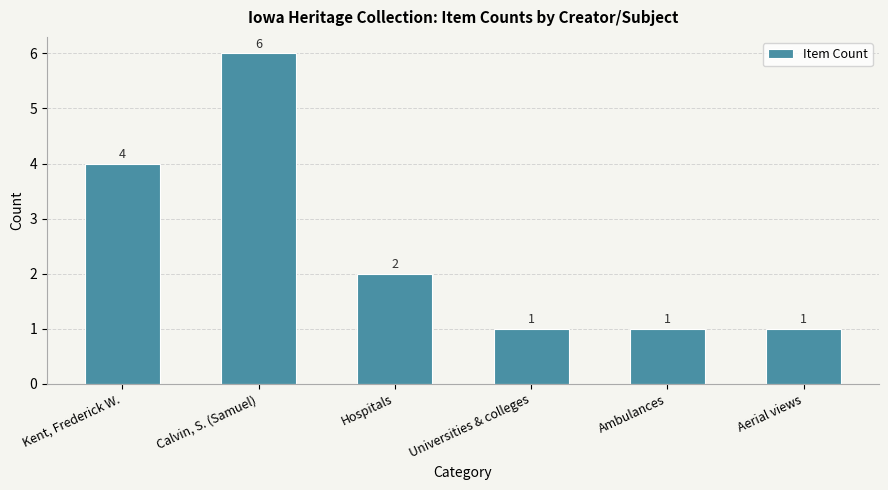

Read the value at Universities & colleges.

1